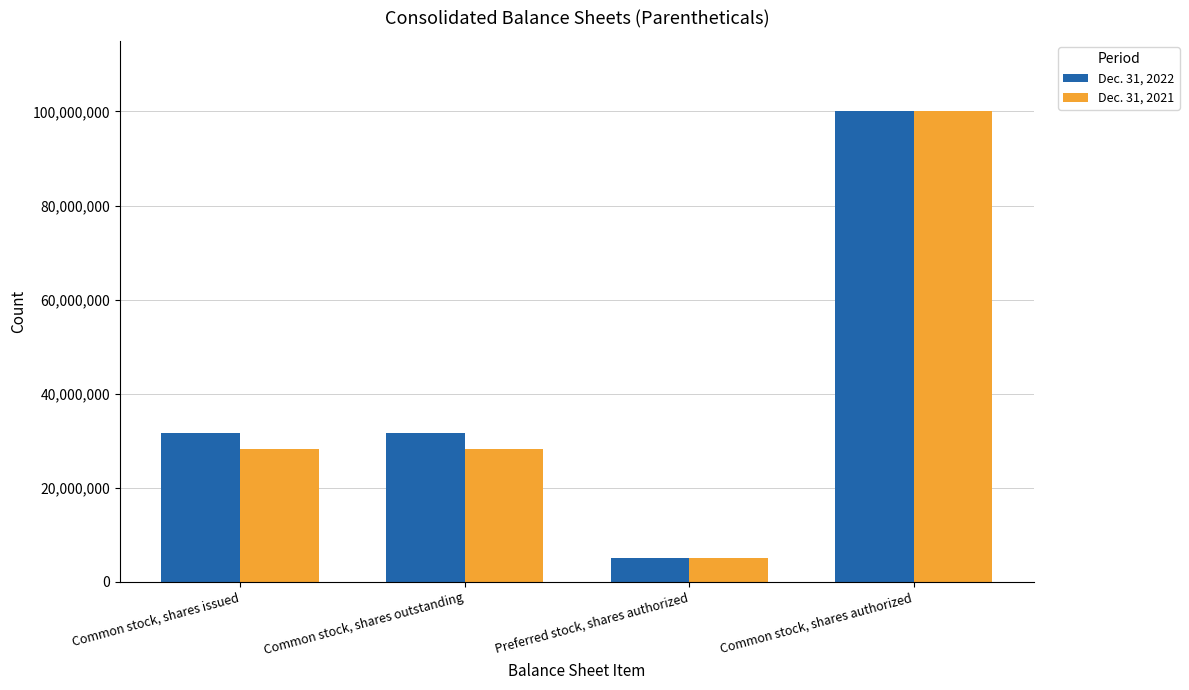

Which label corresponds to the largest value in the chart?

Common stock, shares authorized